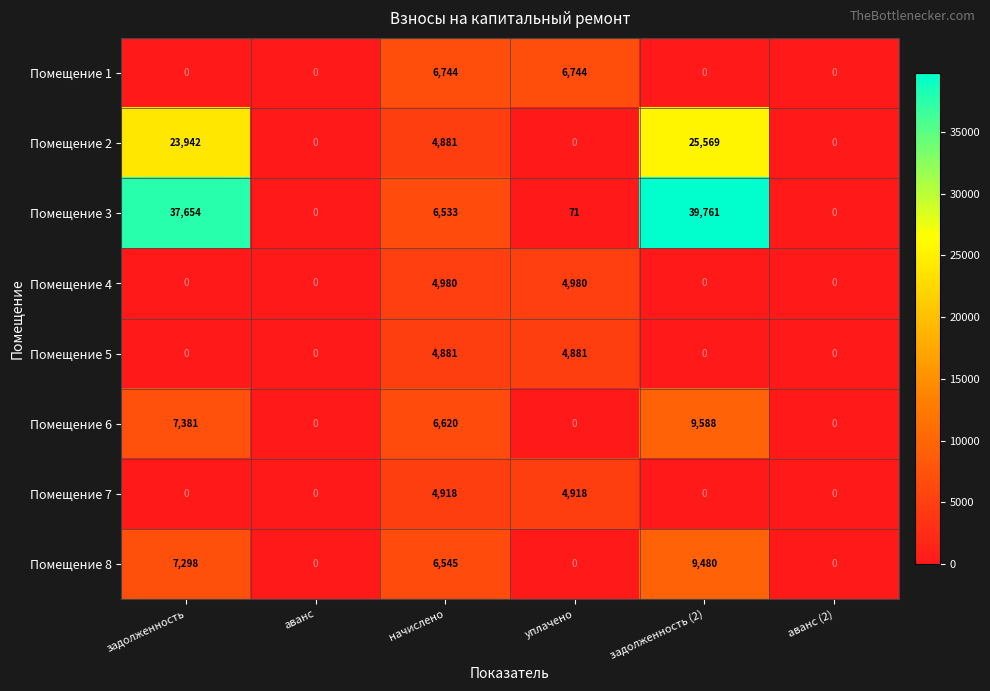

The Помещение 4 series shows -2555 at аванс. True or false?

False